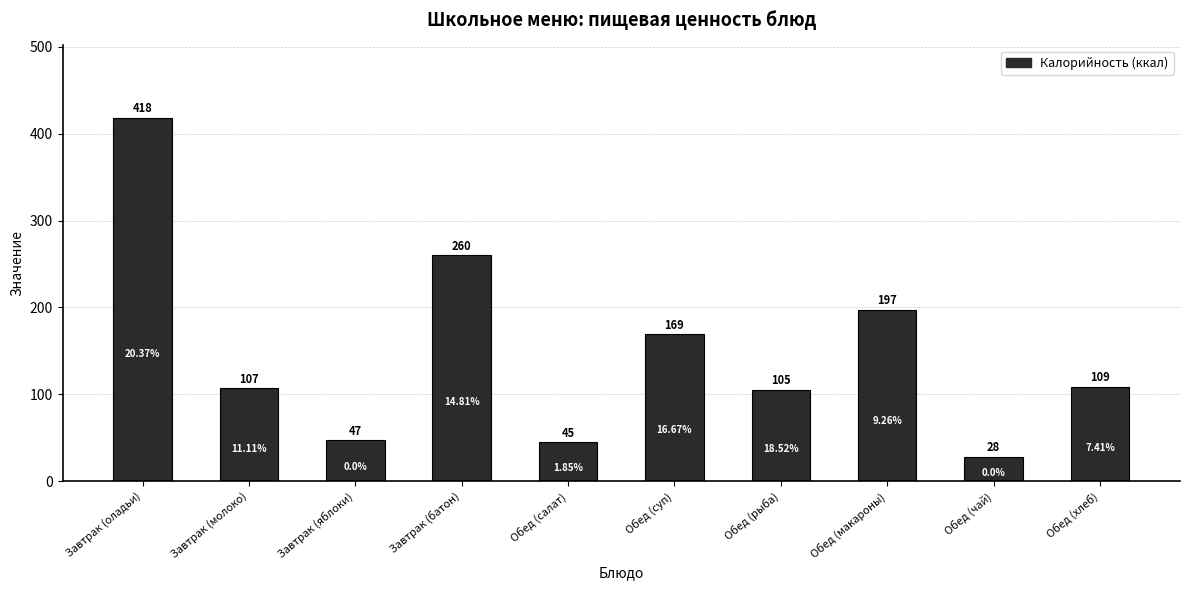

Which category has the highest value across all series?

Завтрак (оладьи)